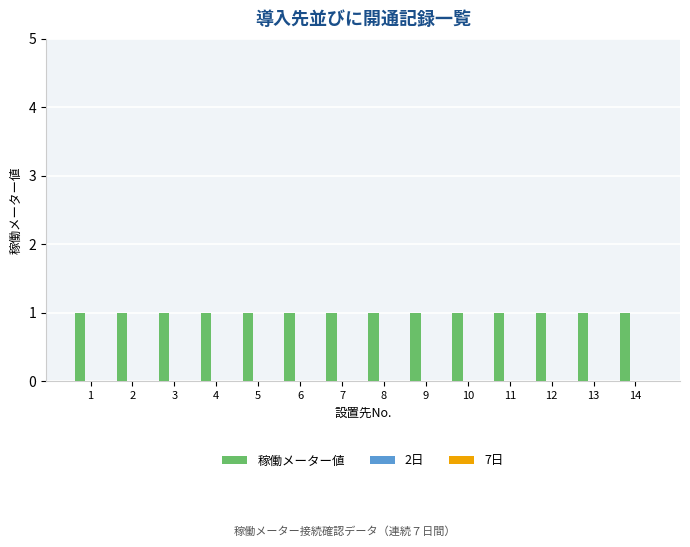

What is the spread (max minus min) of values at 3?

1